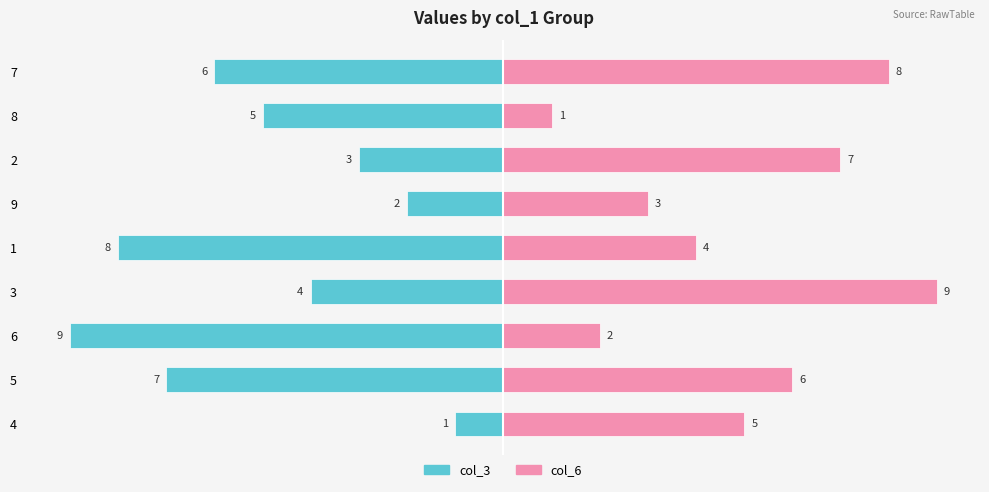

What is the difference between the maximum and minimum values in the col_6 series?

8